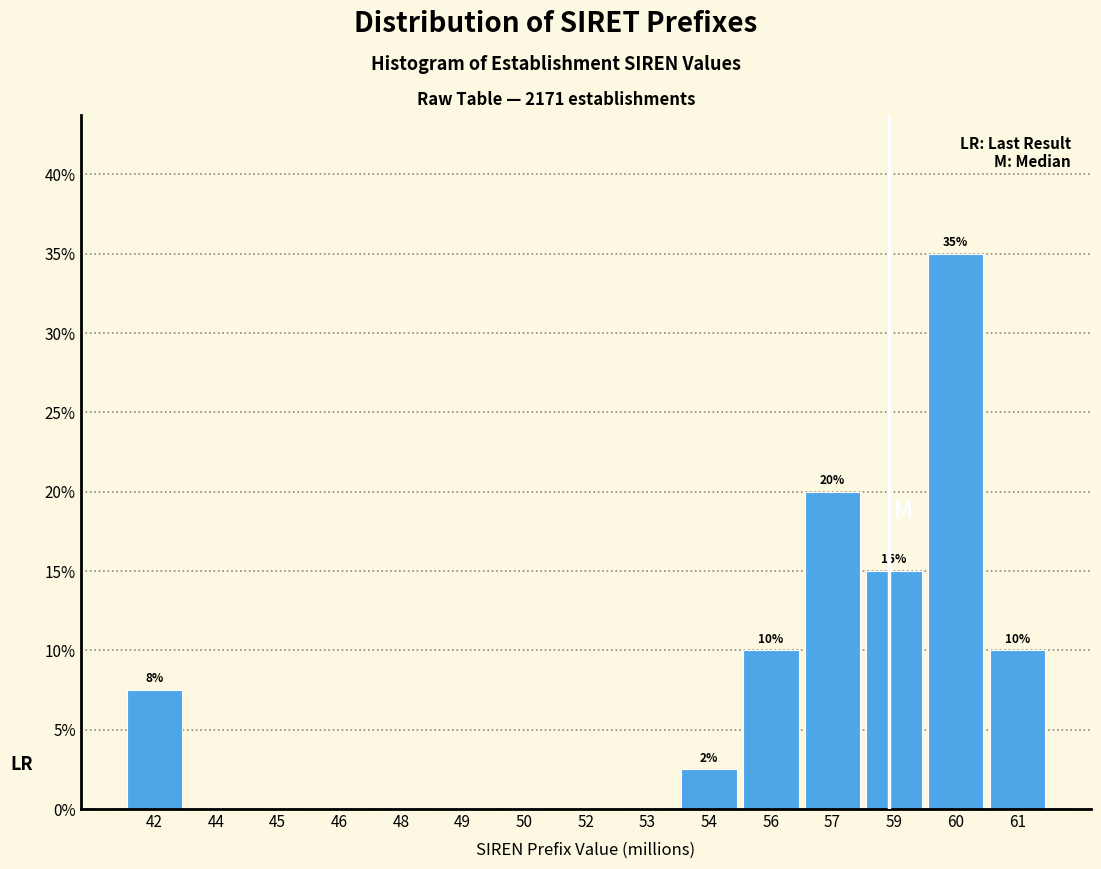

Reading right to left, transcribe all the data shown in this chart.

61=10.0	60=35.0	59=15.0	57=20.0	56=10.0	54=2.5	53=0.0	52=0.0	50=0.0	49=0.0	48=0.0	46=0.0	45=0.0	44=0.0	42=7.5